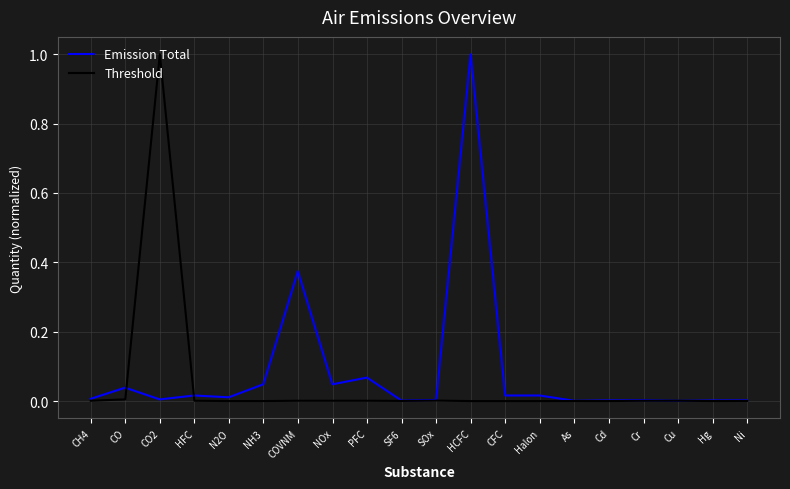

At which label does Threshold reach its peak?

CO2